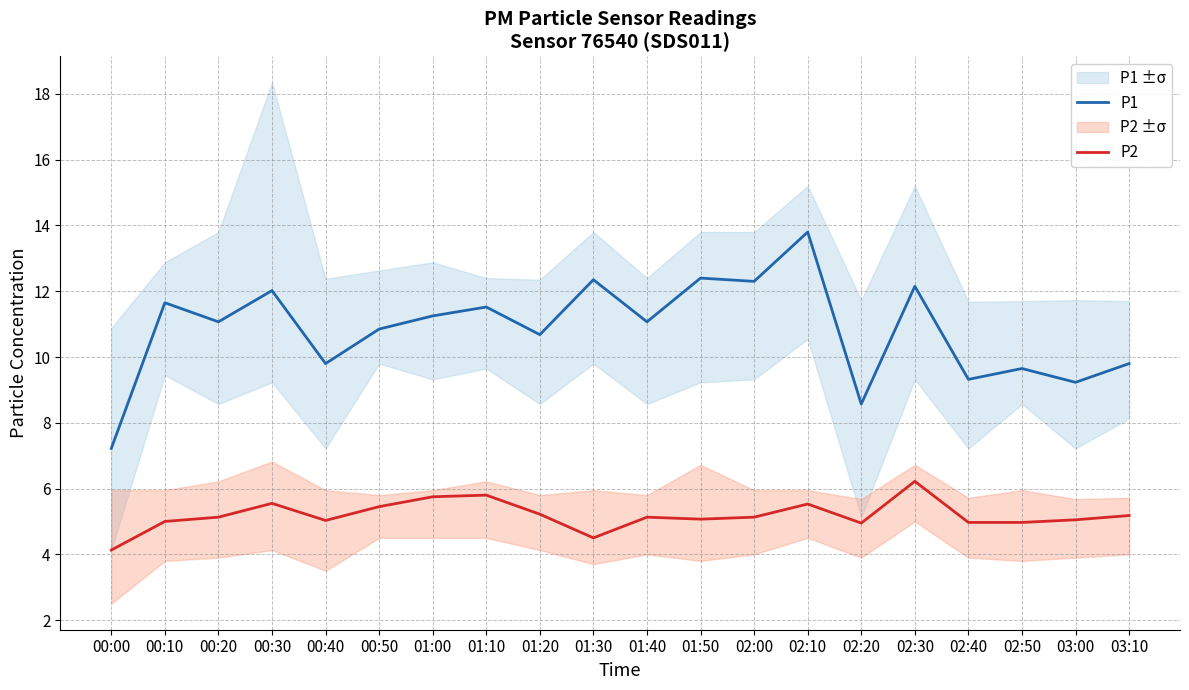

Is the value of P1 at 01:00 greater than the value of P2 at 00:30?

Yes